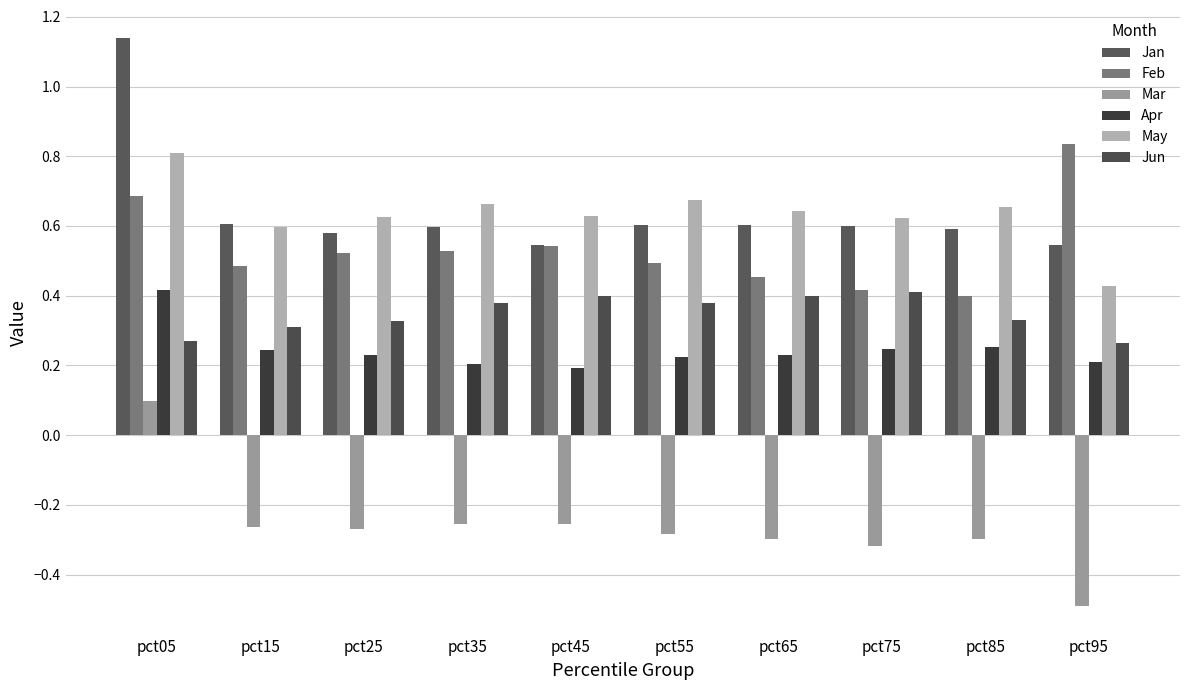

What is the difference between the Feb values at pct25 and pct75?

0.1